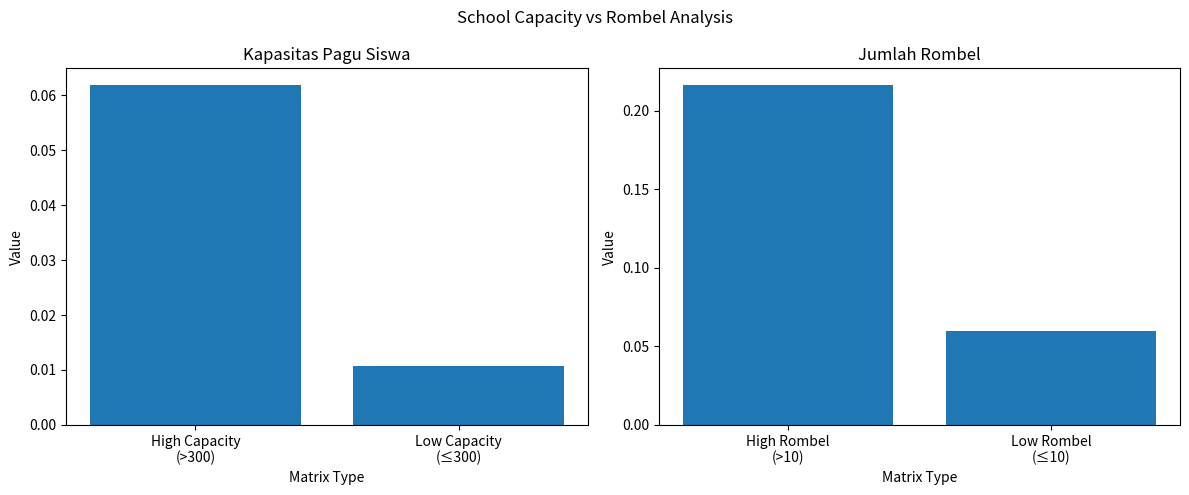

How many groups of bars are there?

2